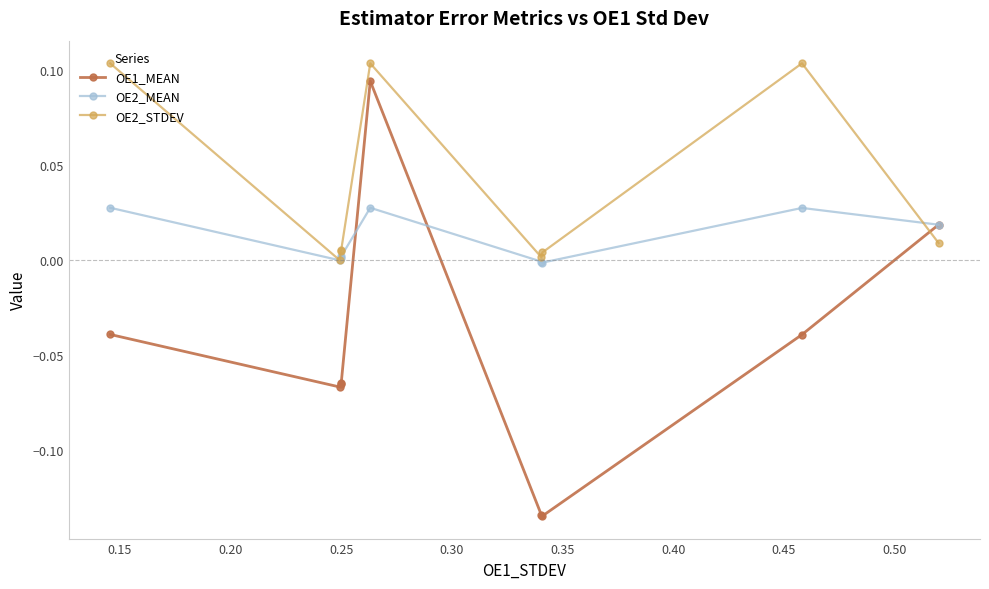

How many values in OE1_MEAN are above zero?

2